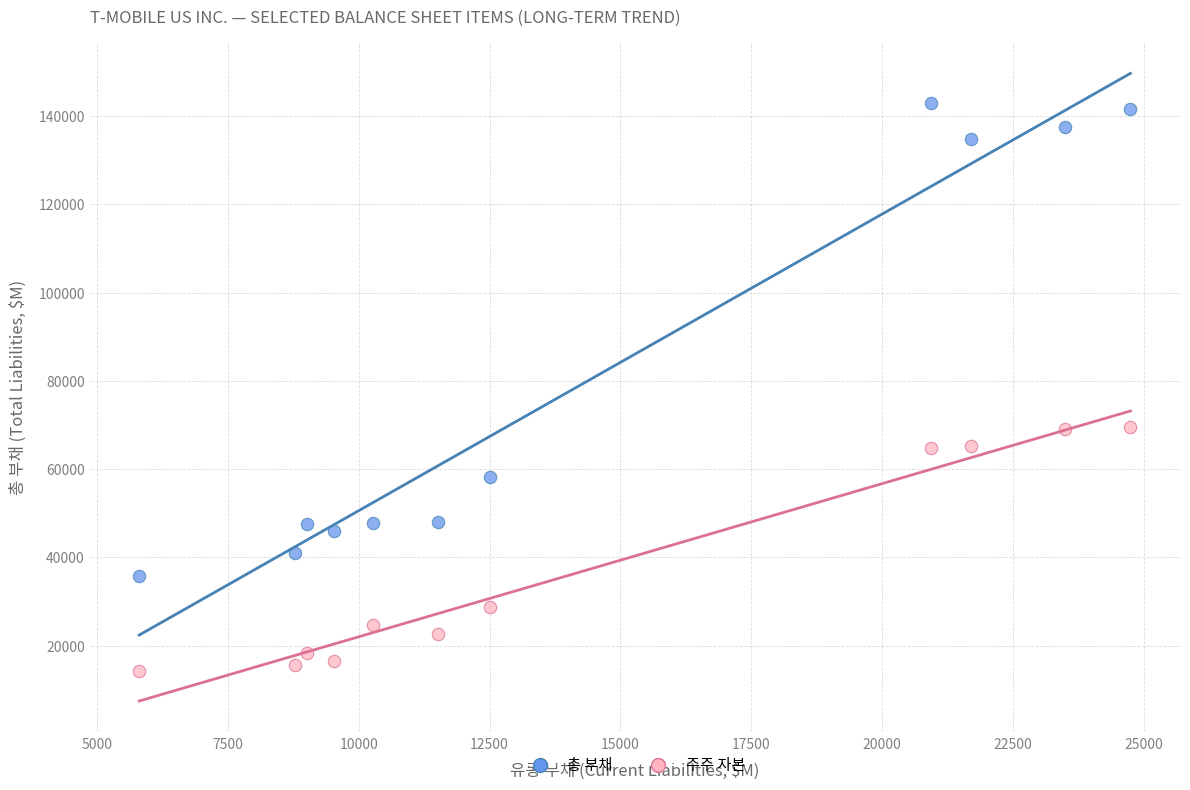

Which series has the widest spread of Y values?

총 부채